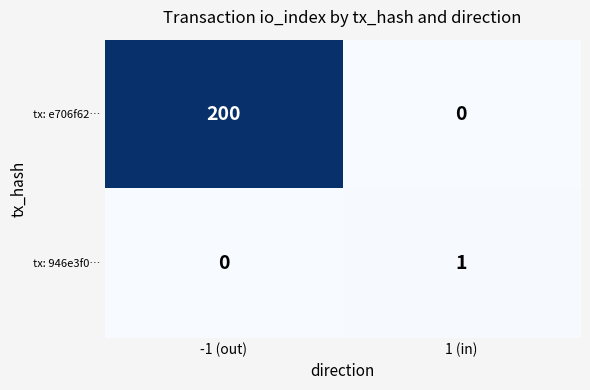

Rank the series by their average value, from lowest to highest.

tx: 946e3f0…, tx: e706f62…